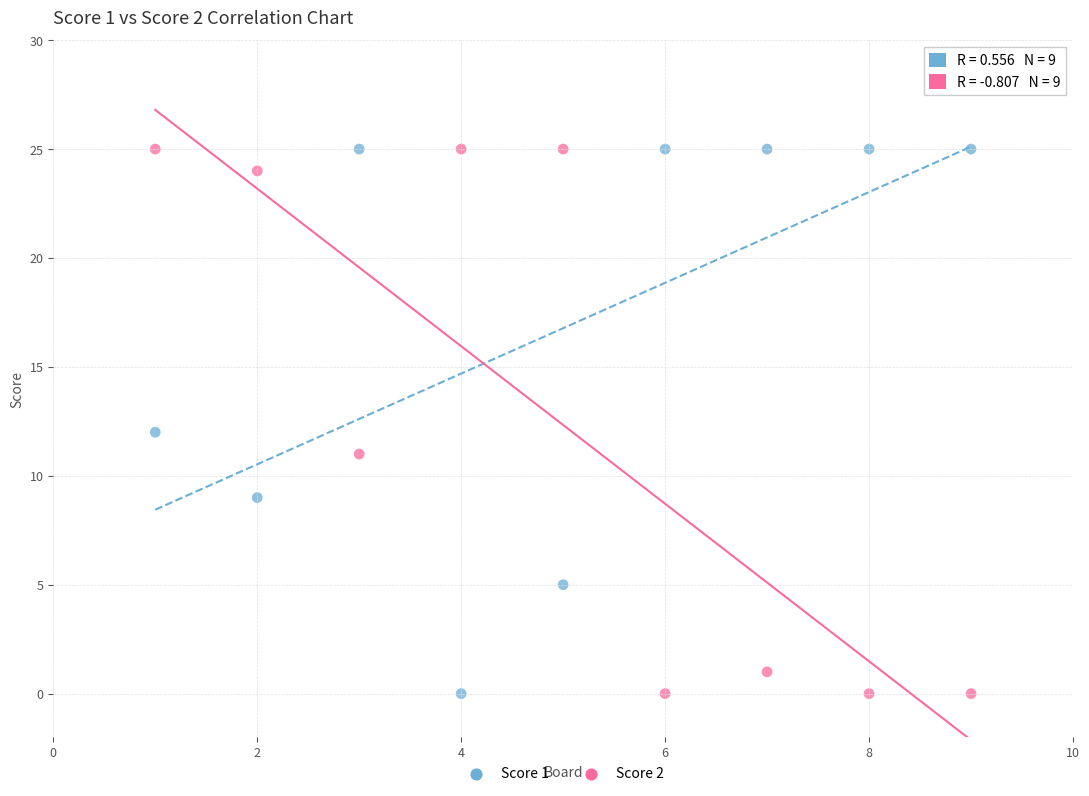

Across all data points, what is the range of X values (max minus min)?

8